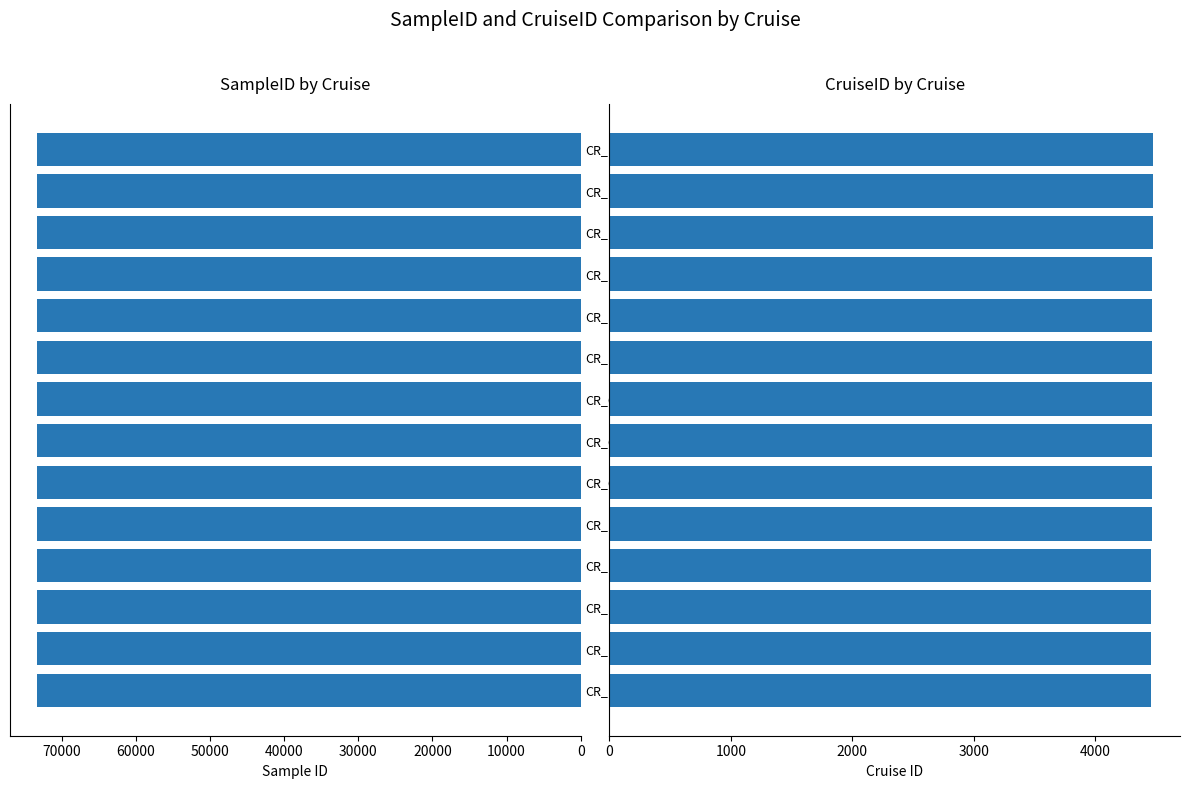

Is the value of CruiseID at CR_BelWind_15 greater than the value of SampleID at CR_BelWind_1?

No